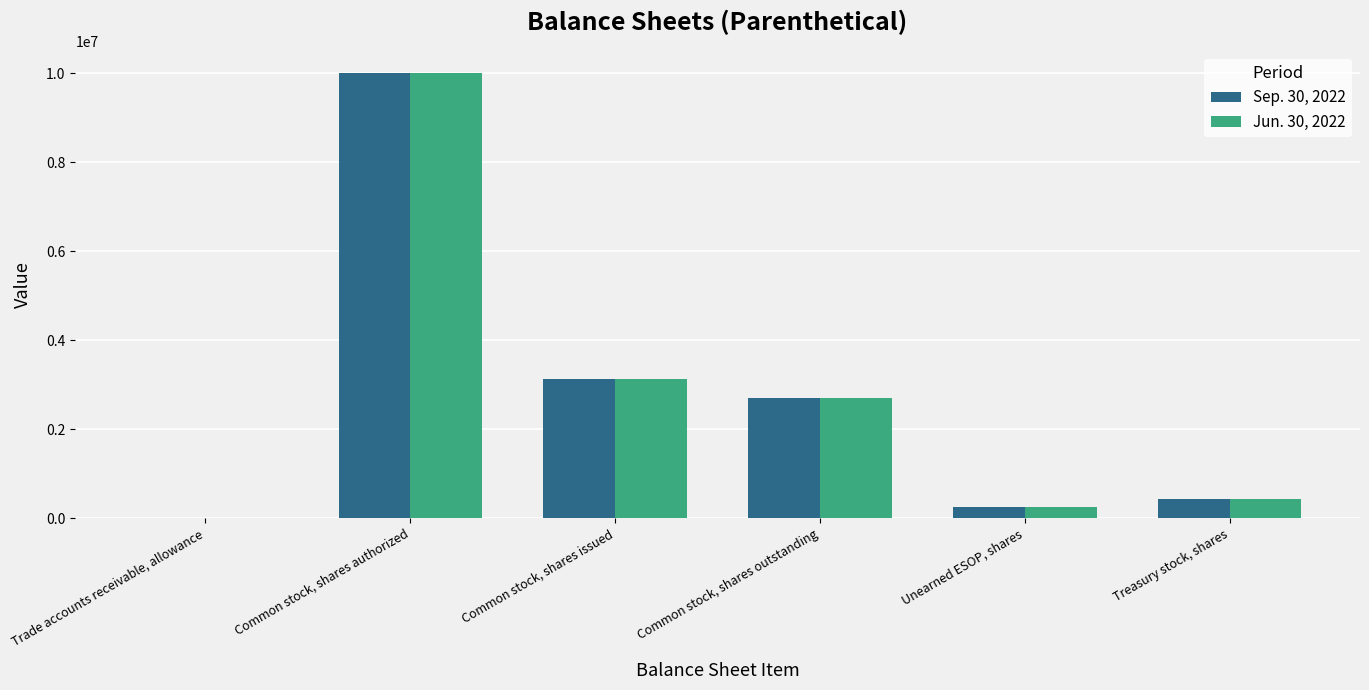

Which series changed the most between Common stock, shares issued and Unearned ESOP, shares?

Sep. 30, 2022